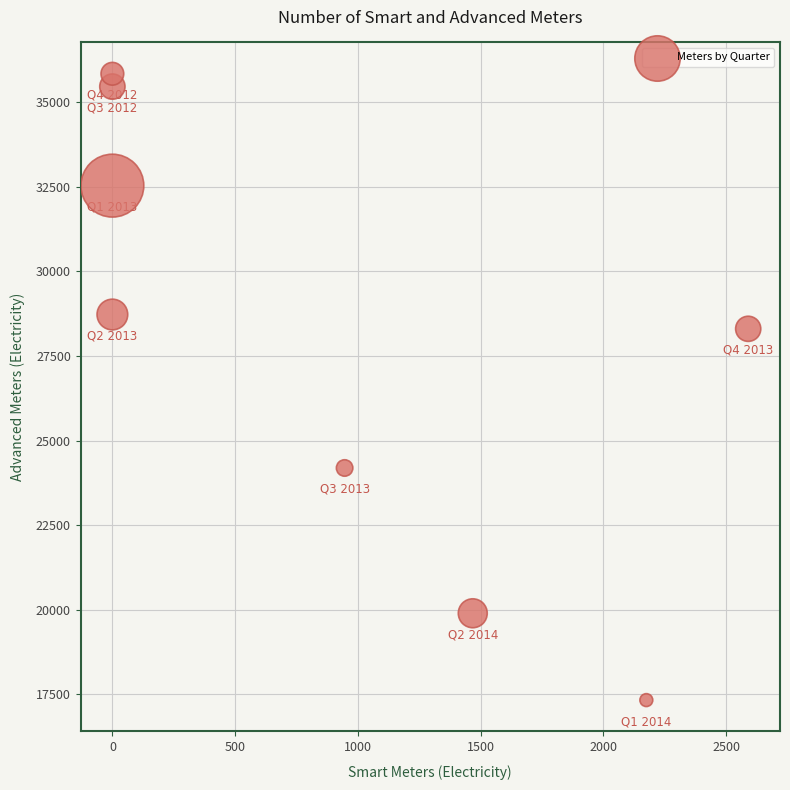

What is the average Y value?

27782